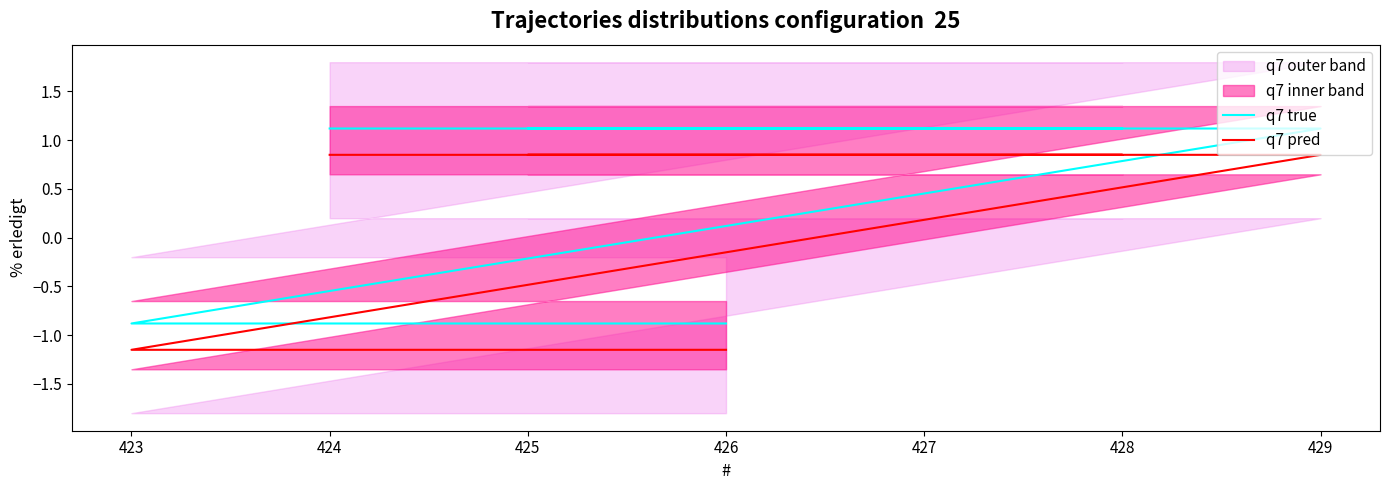

How many data points in q7 true are less than 1?

2